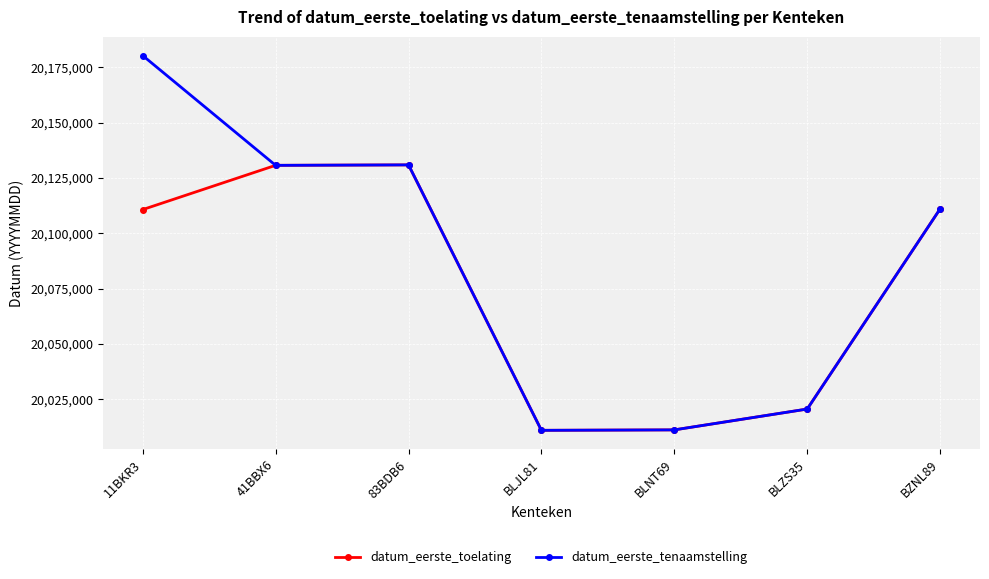

What is the maximum value shown in the chart?

20180323